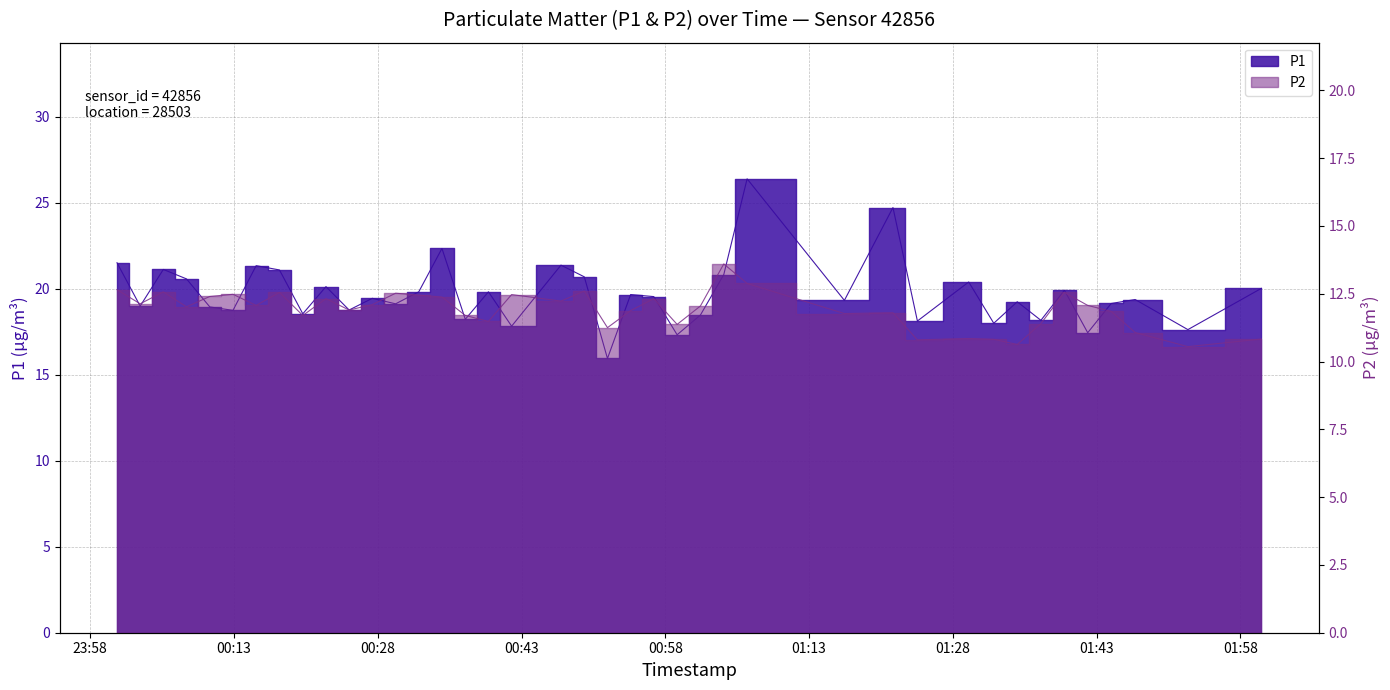

True or false: P1 and P2 cross at least once.

False